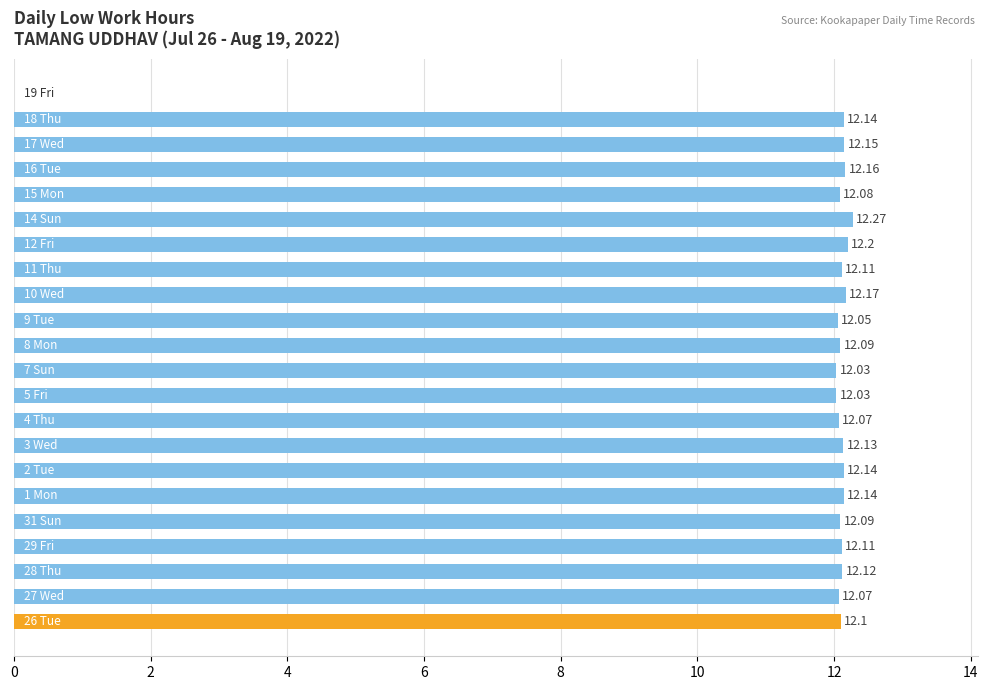

Are the bars horizontal?

Yes